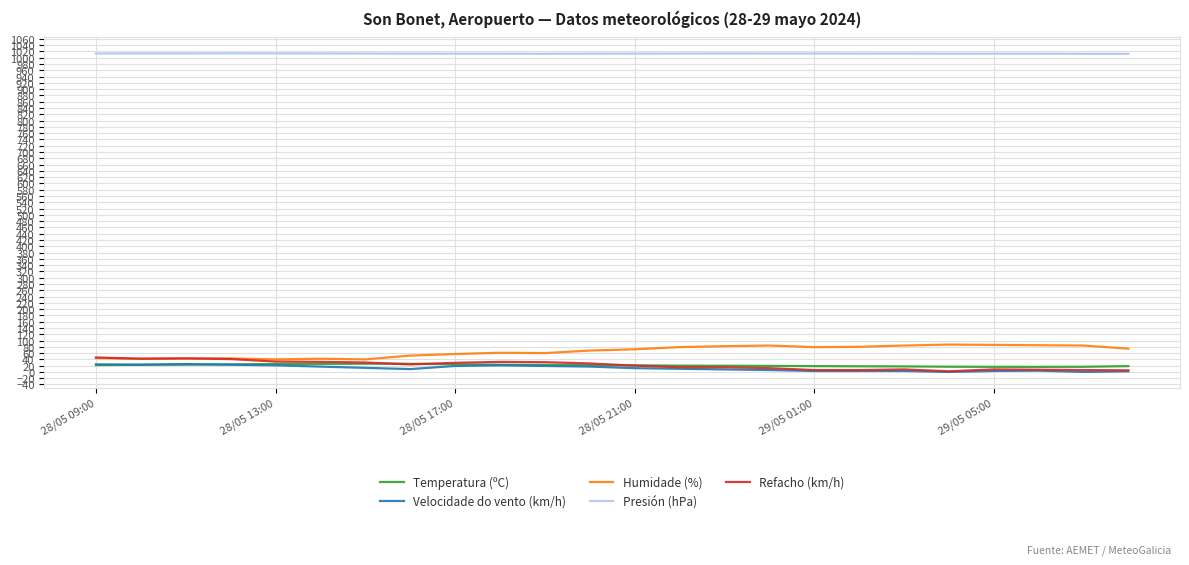

What are all the series names shown in the legend?

Temperatura (ºC), Velocidade do vento (km/h), Humidade (%), Presión (hPa), Refacho (km/h)